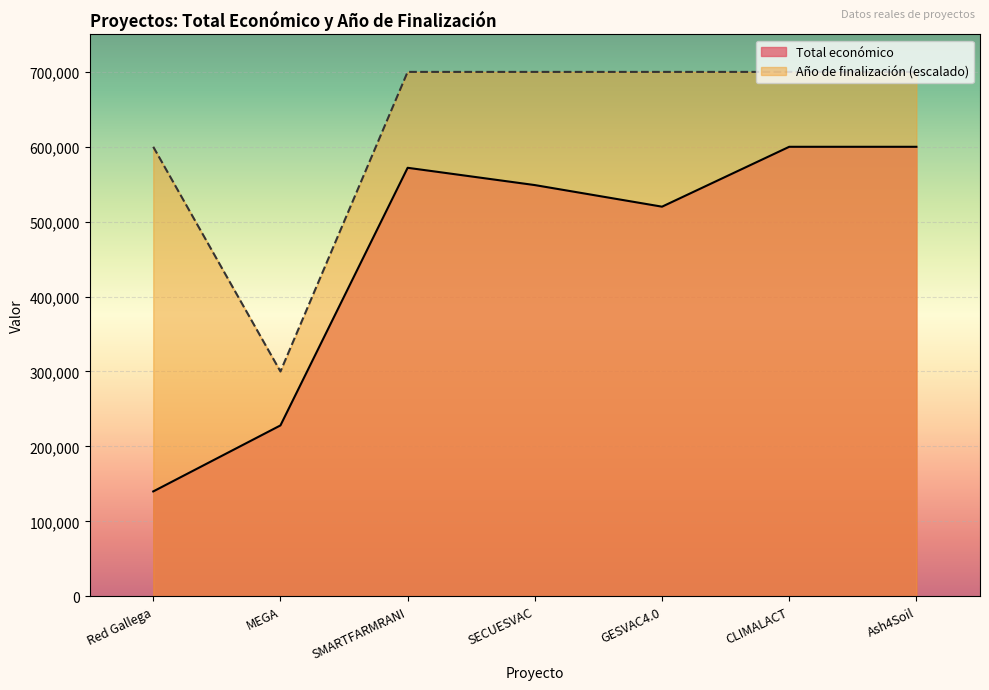

How many categories are shown in the chart?

7